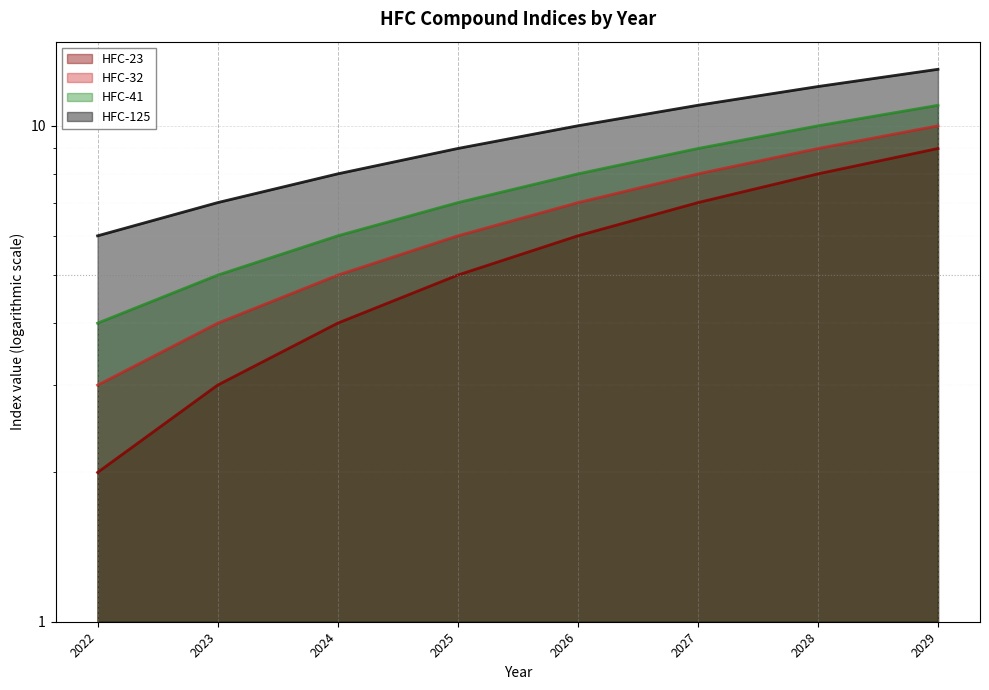

What value does the HFC-32 series have at 2022?

3